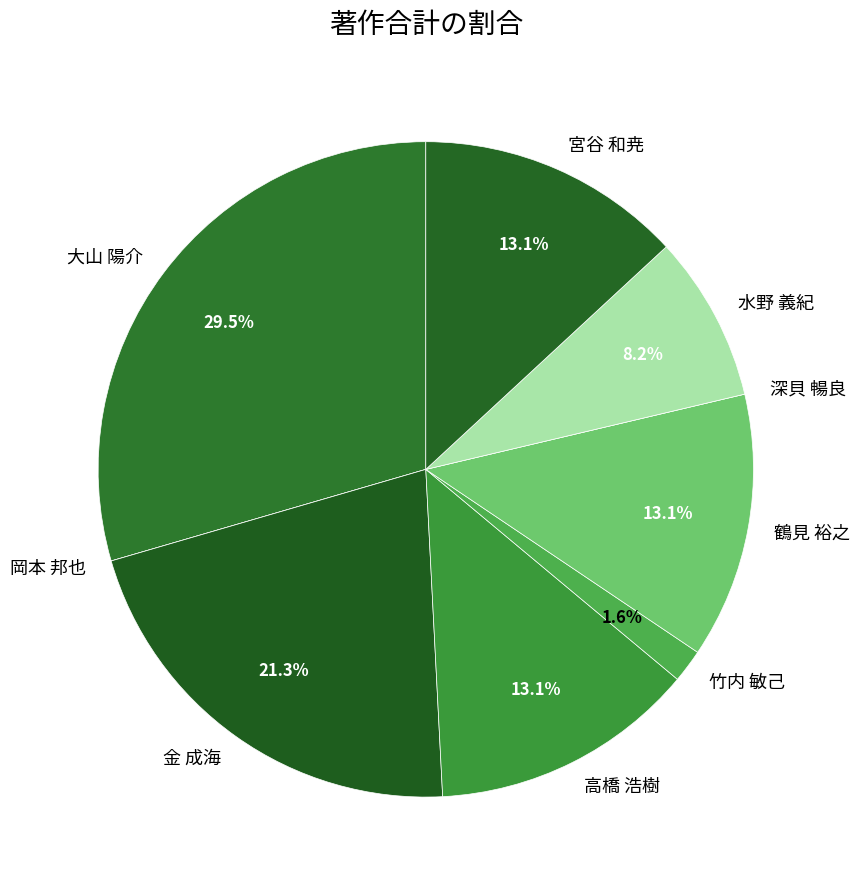

Does 大山 陽介 represent more than half of the total?

No